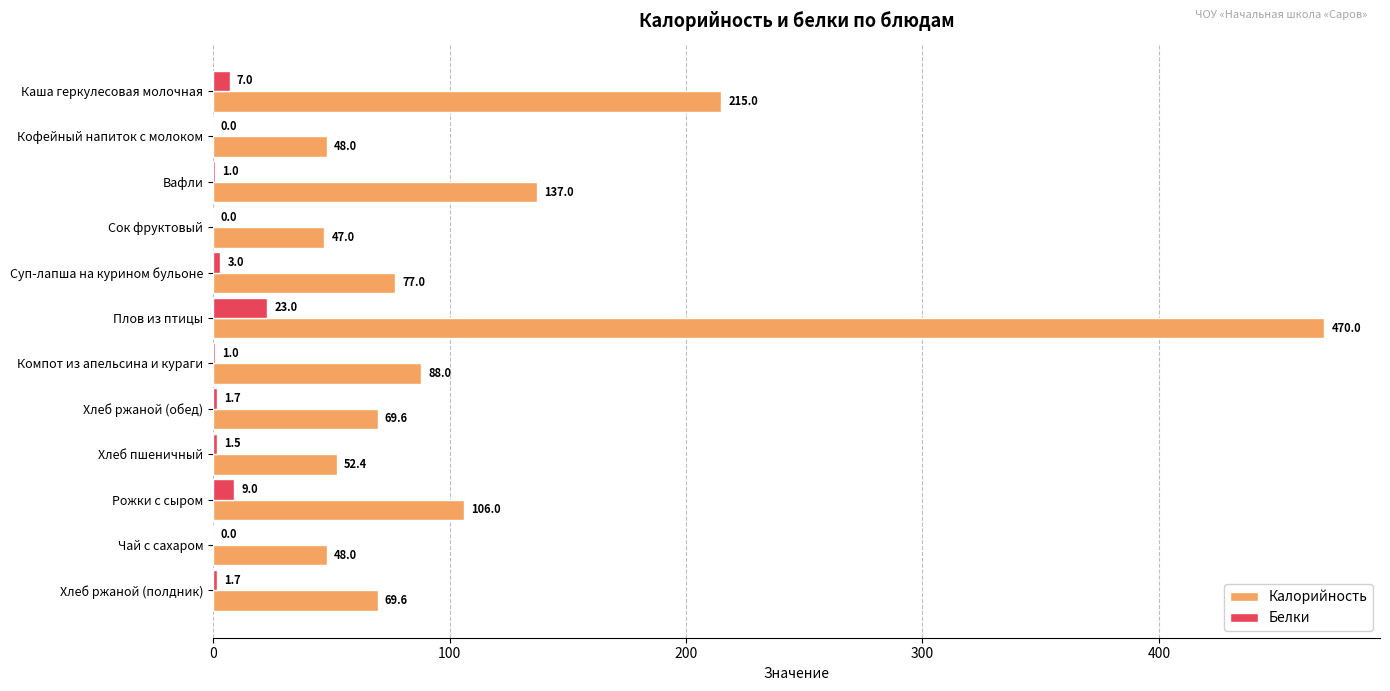

The Белки series shows 3.0 at Суп-лапша на курином бульоне. True or false?

True